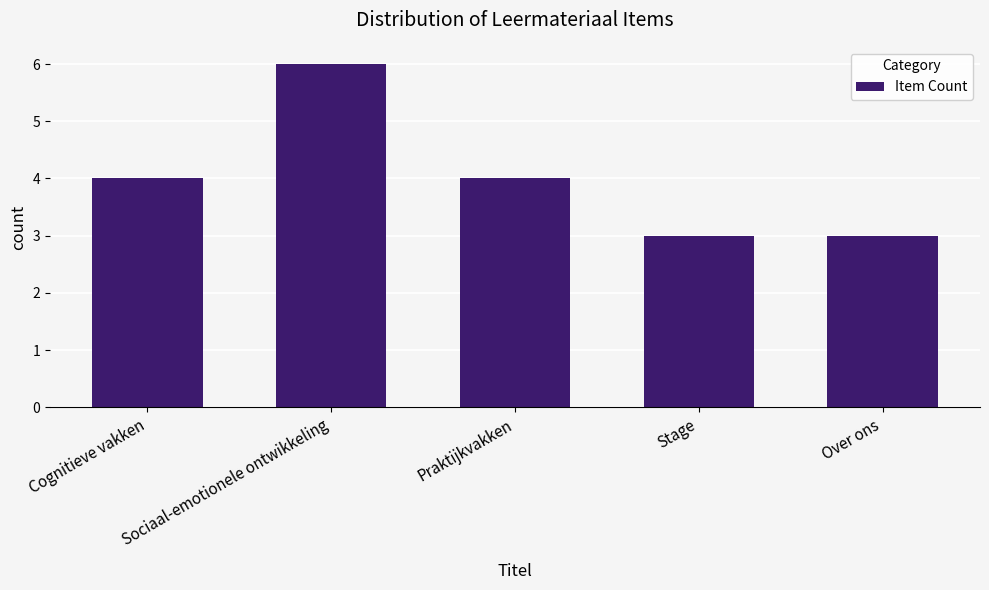

What is the approximate value at Sociaal-emotionele ontwikkeling?

6